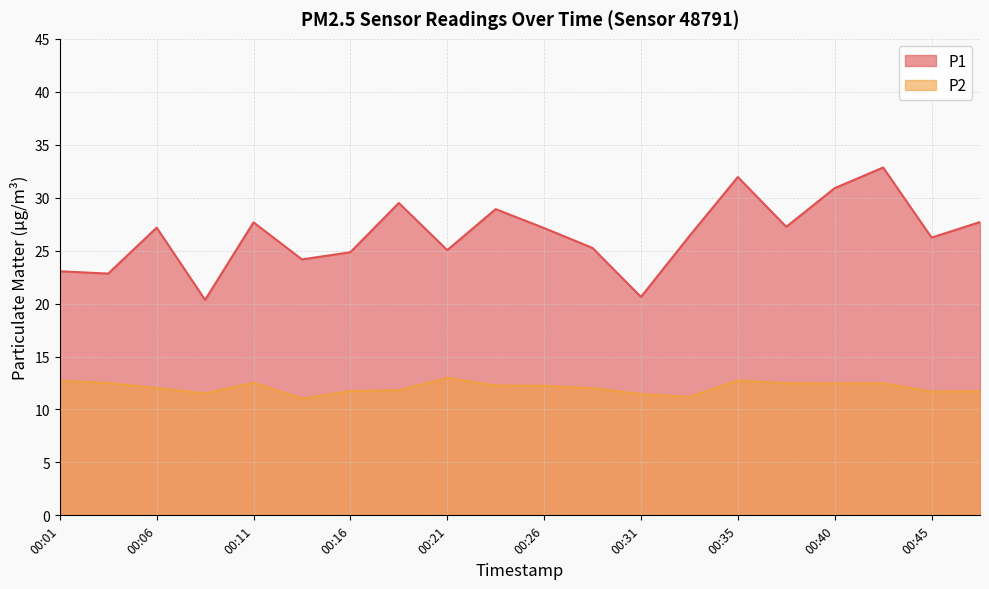

Is the value of P2 at 00:31 greater than the value of P1 at 00:28?

No